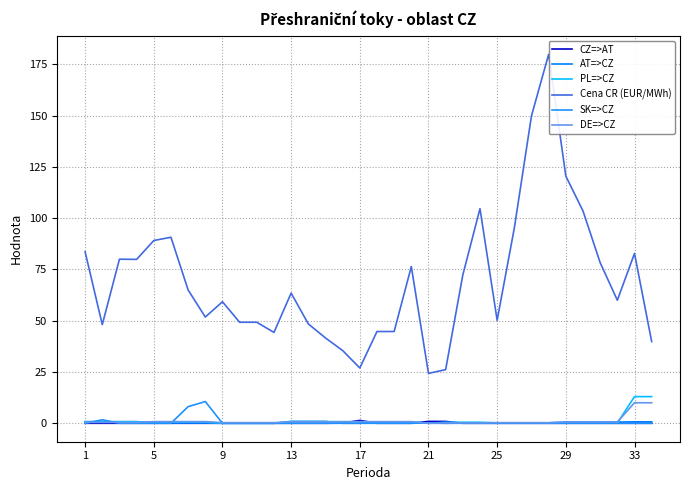

Which series has the largest range (max minus min)?

Cena CR (EUR/MWh)